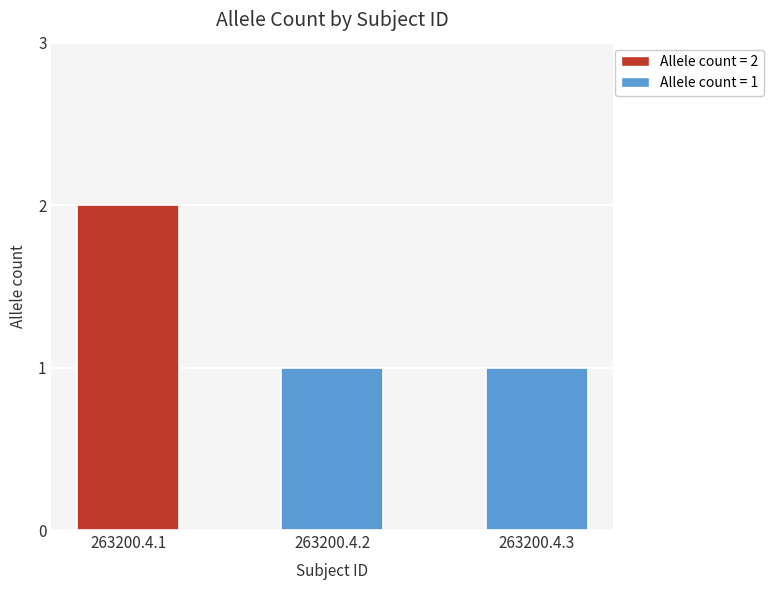

What is the sum of the values at 263200.4.1 and 263200.4.2?

3